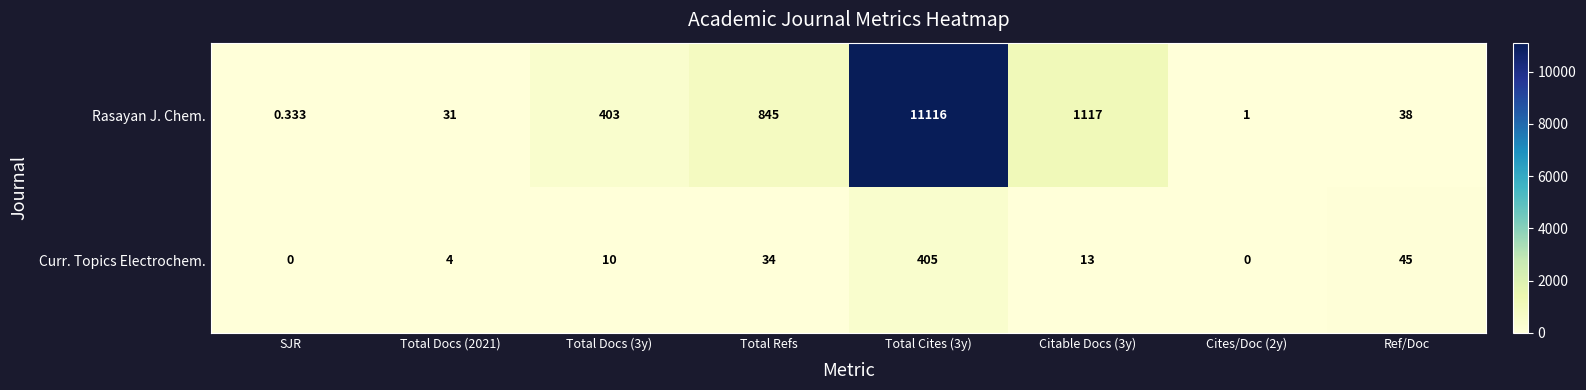

Which series changed the most between Total Cites (3y) and Citable Docs (3y)?

Rasayan J. Chem.